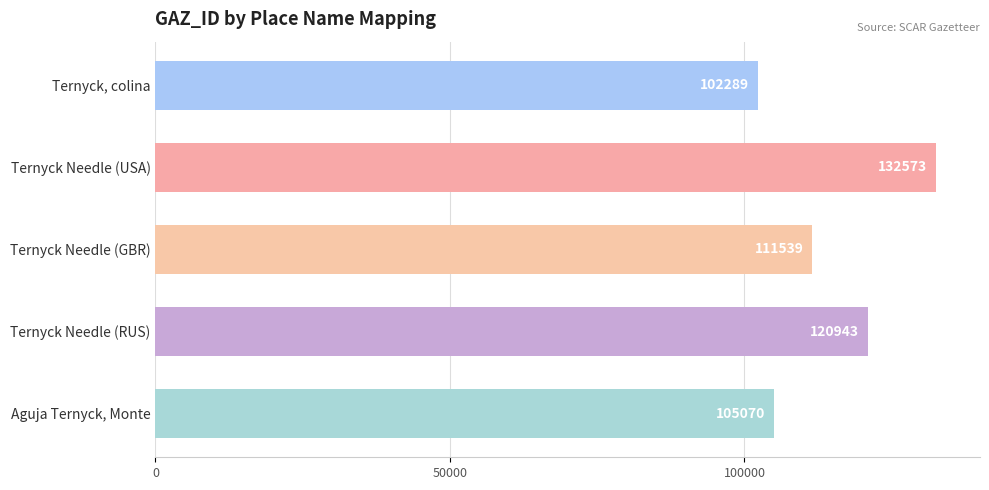

Are the bars horizontal?

Yes